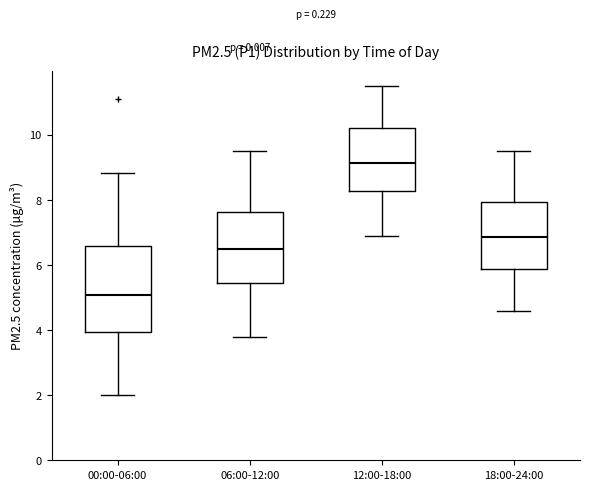

Which box's median line is the lowest?

00:00-06:00